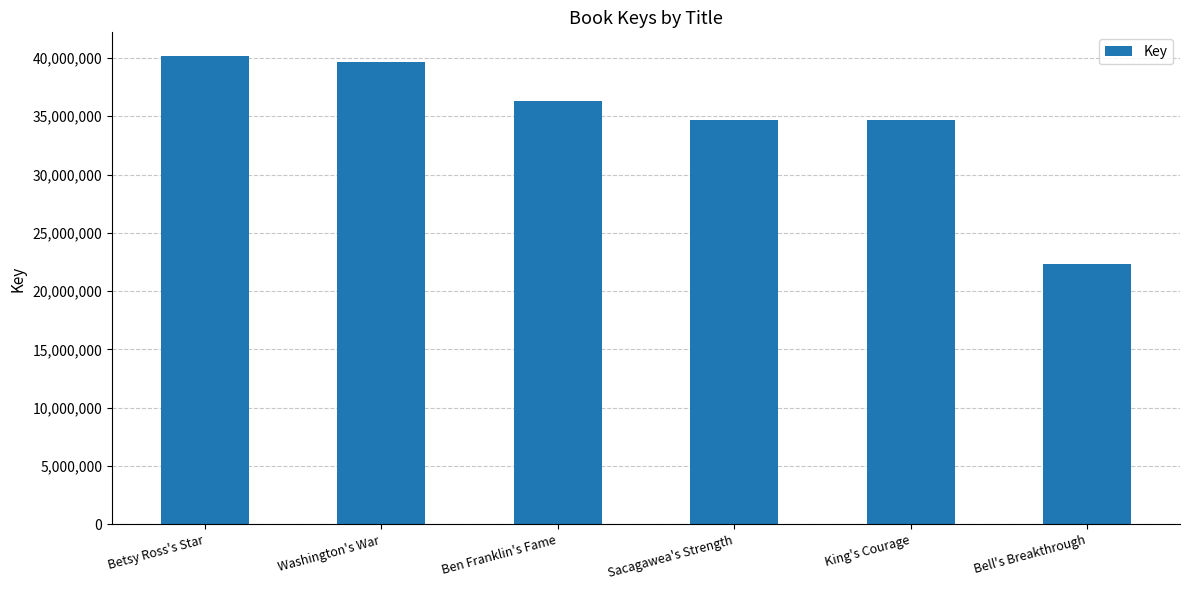

Which category has the highest value across all series?

Betsy Ross's Star